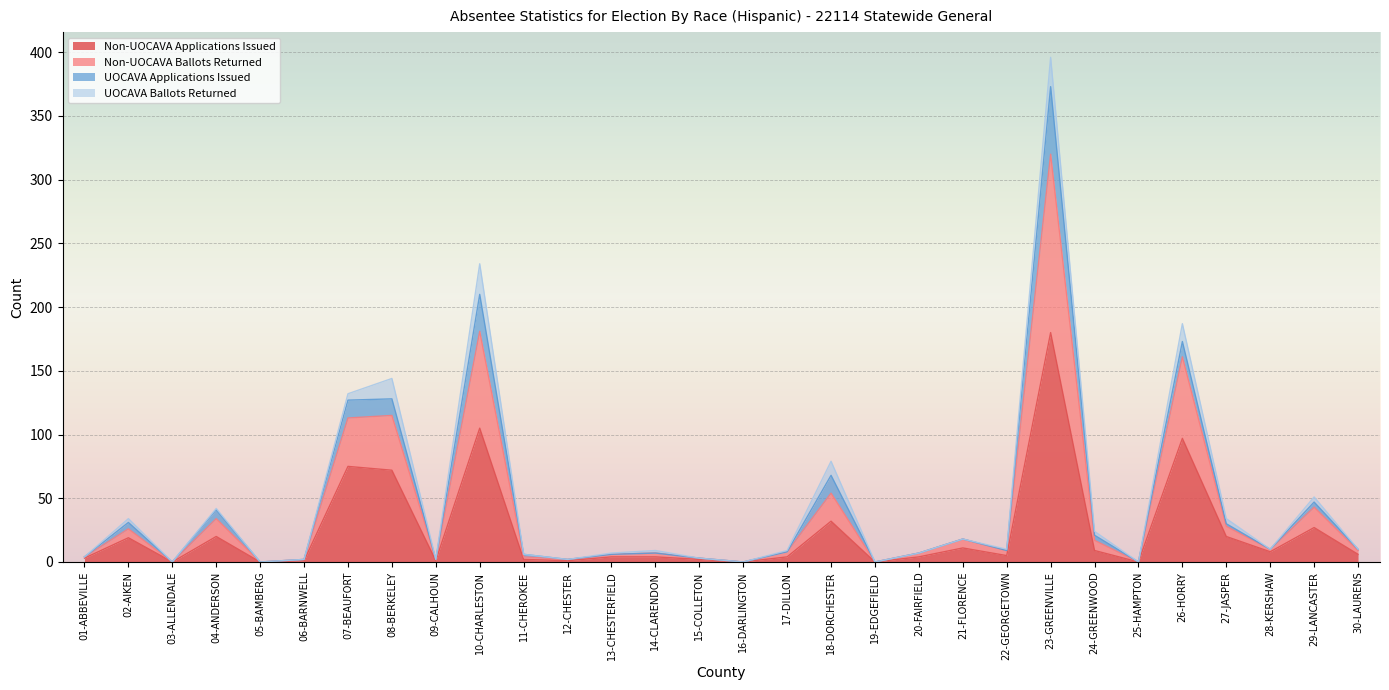

Which series has the largest total across all categories?

Non-UOCAVA Ballots Returned